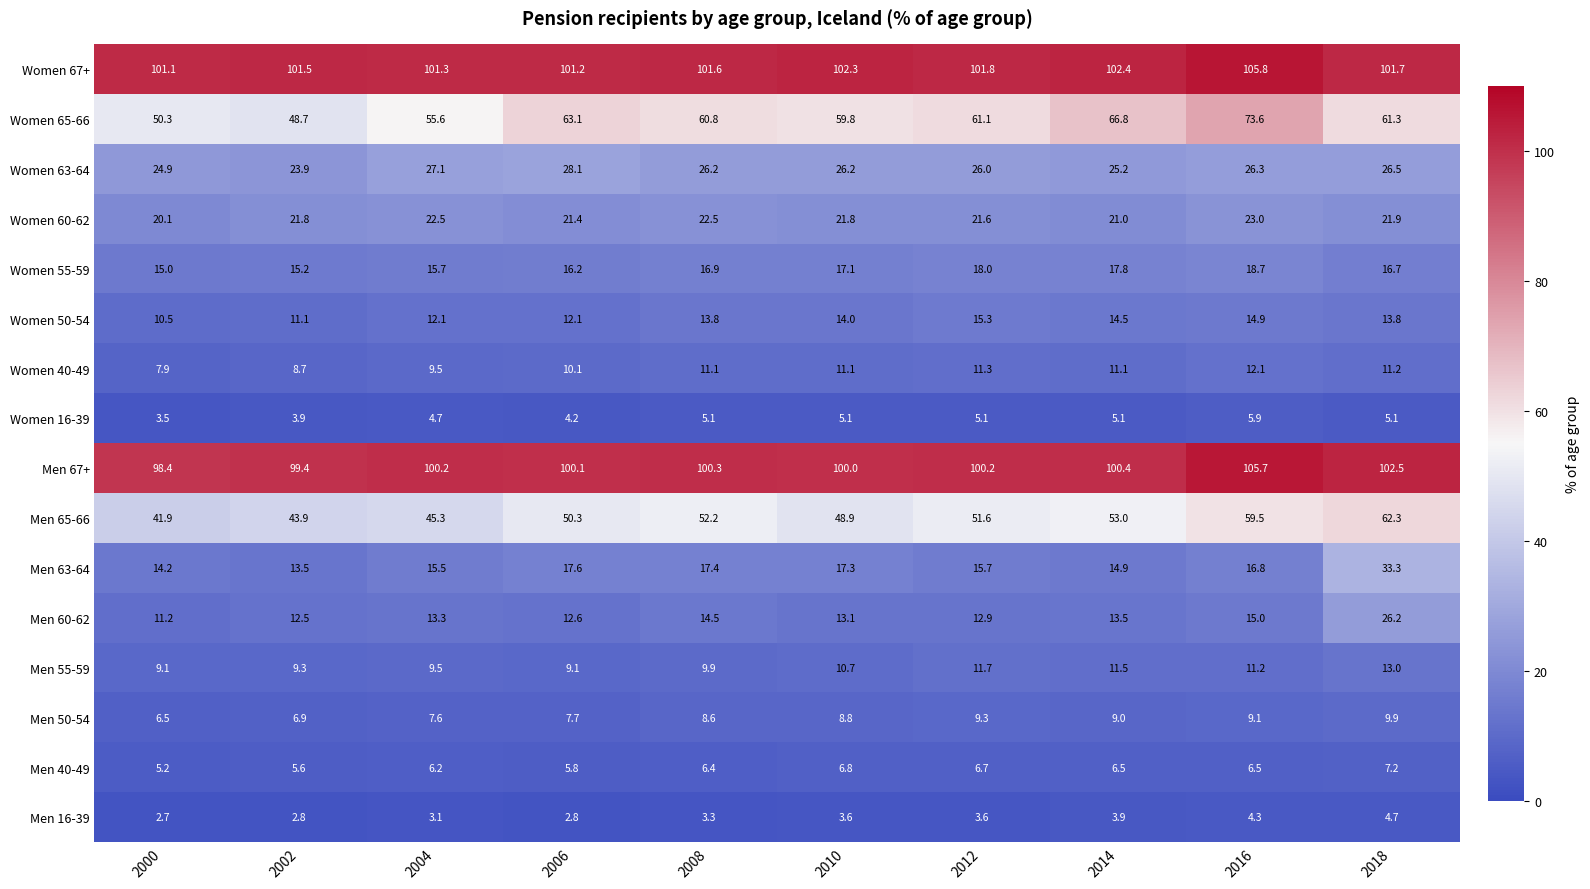

Rank the series by their maximum value, from highest to lowest.

Women 67+, Men 67+, Women 65-66, Men 65-66, Men 63-64, Women 63-64, Men 60-62, Women 60-62, Women 55-59, Women 50-54, Men 55-59, Women 40-49, Men 50-54, Men 40-49, Women 16-39, Men 16-39